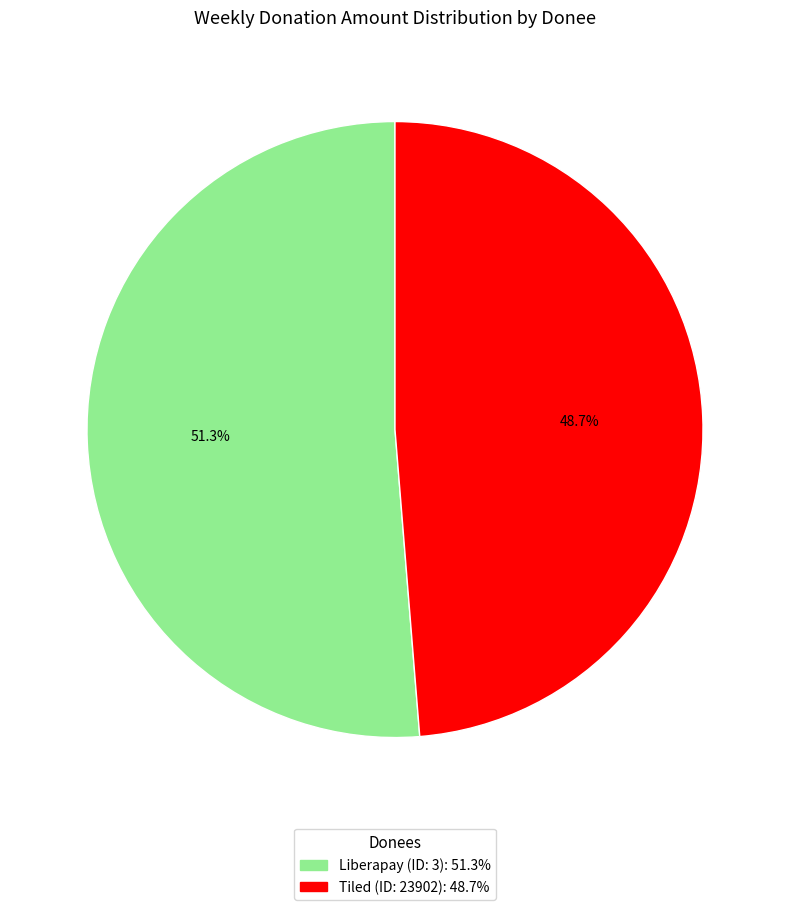

Is there any slice that represents more than half of the pie?

Yes